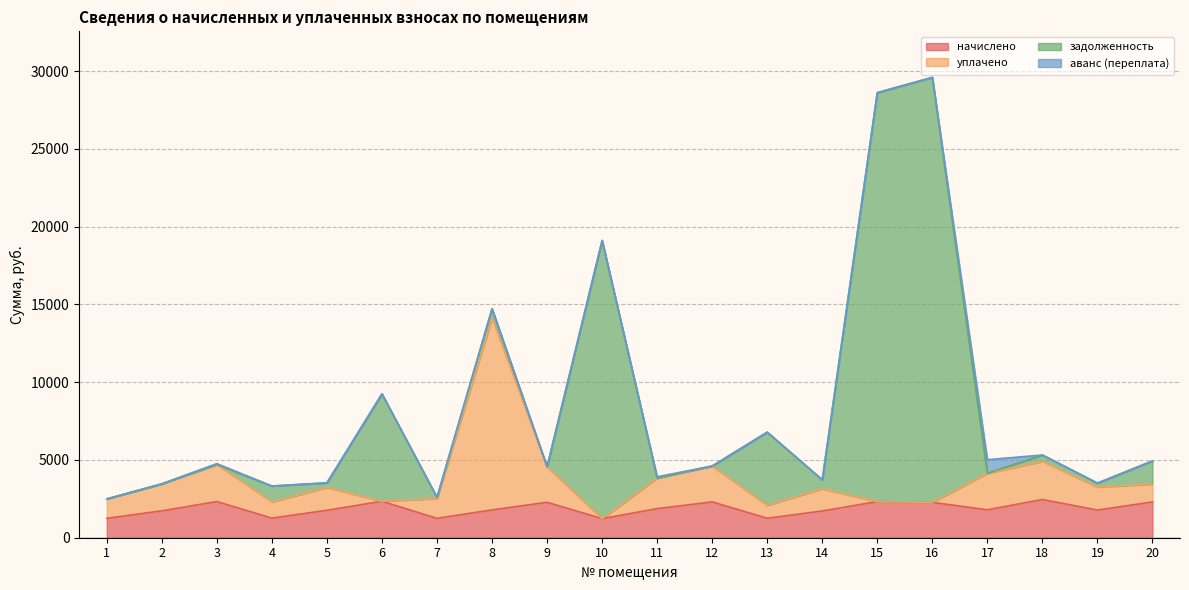

How many lines are shown in the chart?

4